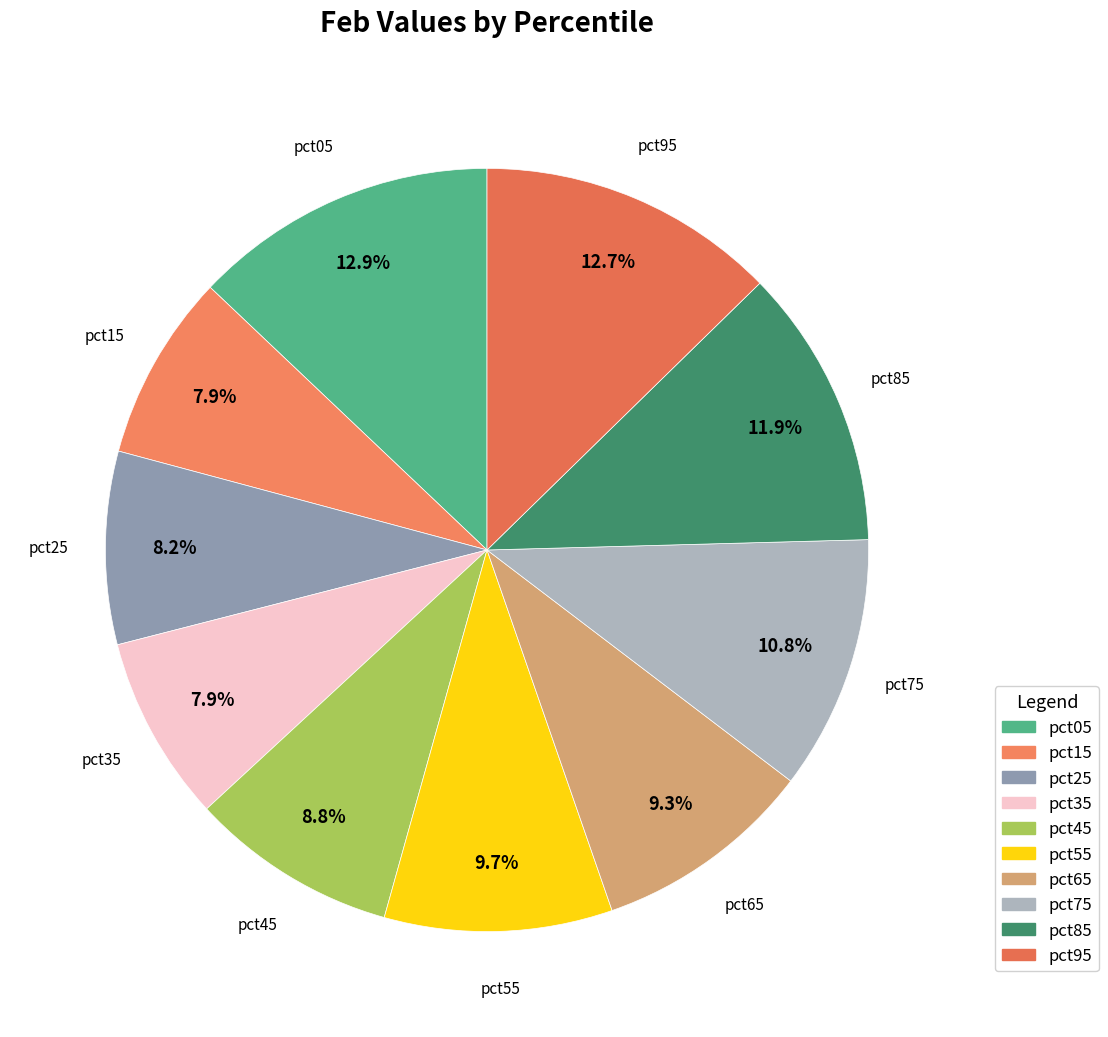

To the nearest percent, what percentage of the pie is pct45?

9%